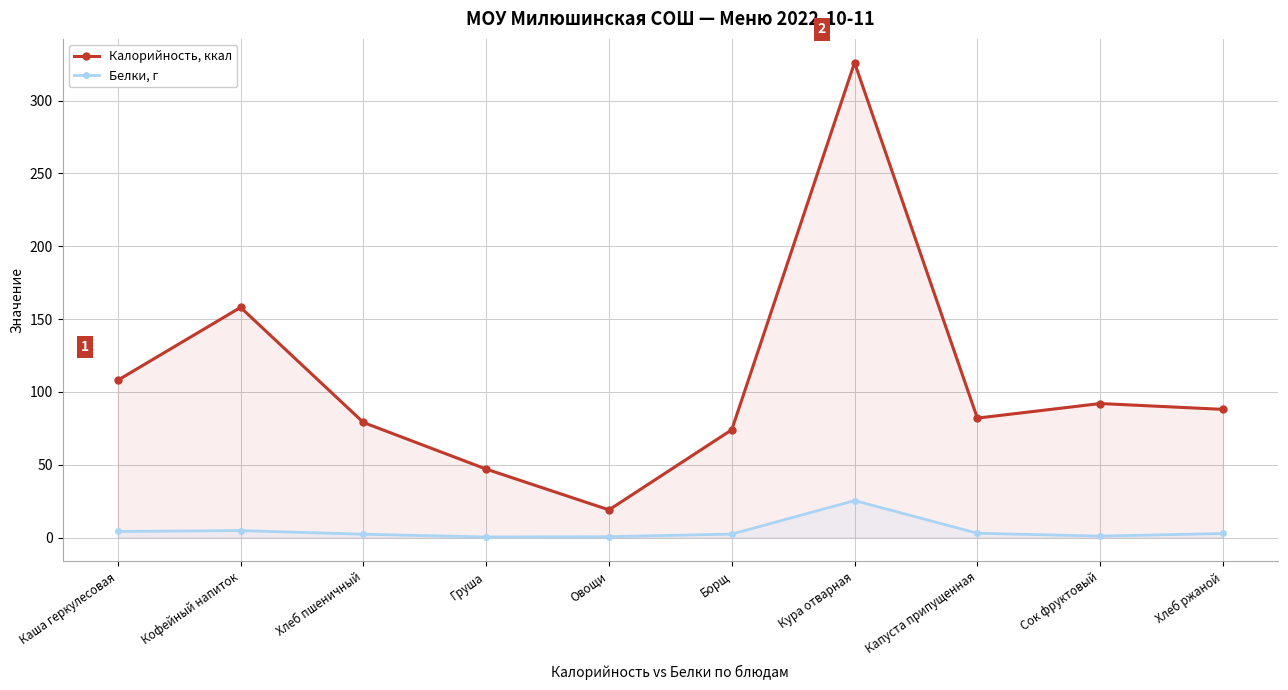

Is the value of Белки, г at Капуста припущенная greater than the value of Калорийность, ккал at Груша?

No